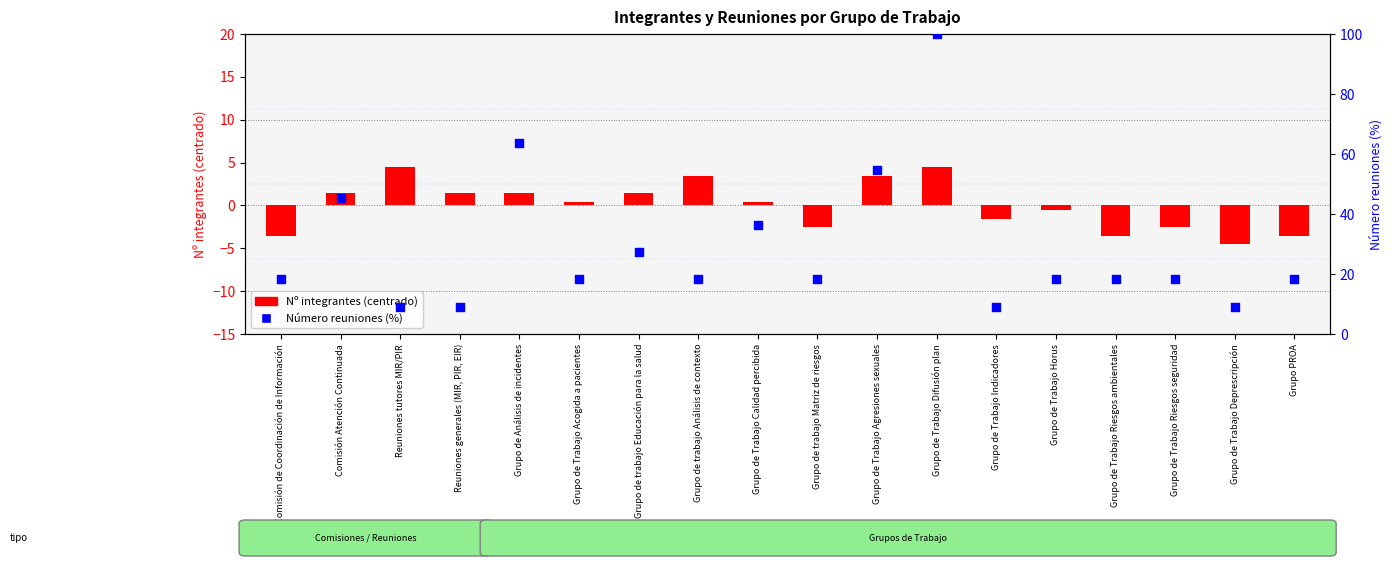

Which series has the widest spread of Y values?

Número reuniones (%)